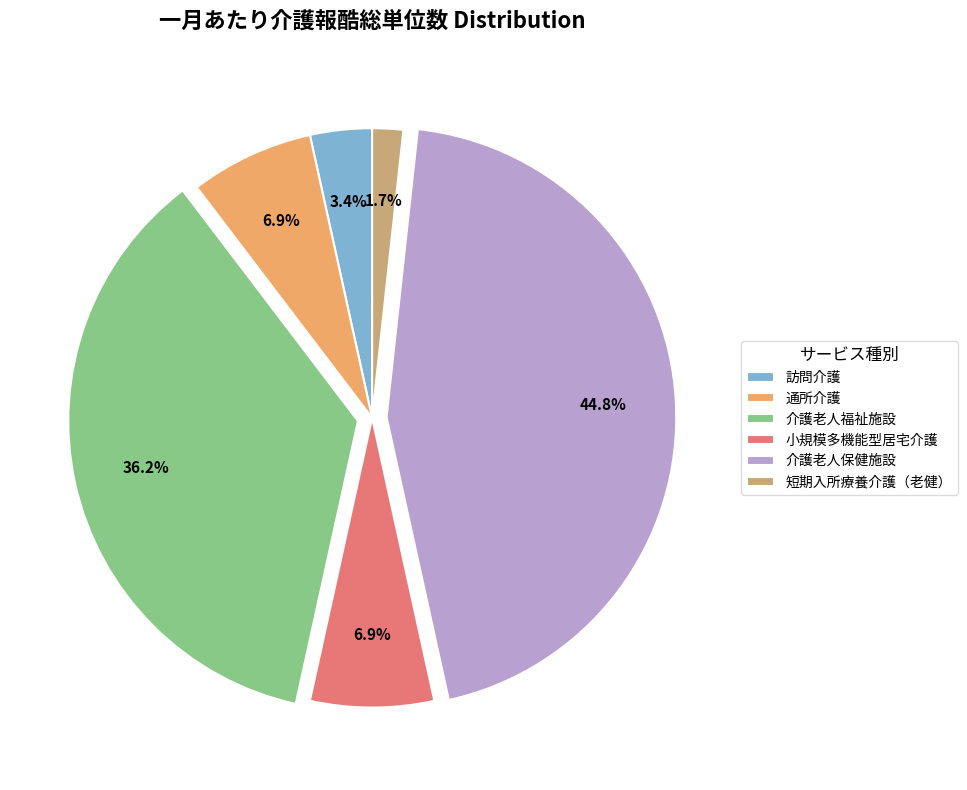

What percentage do 通所介護 and 介護老人福祉施設 together represent?

43.1%